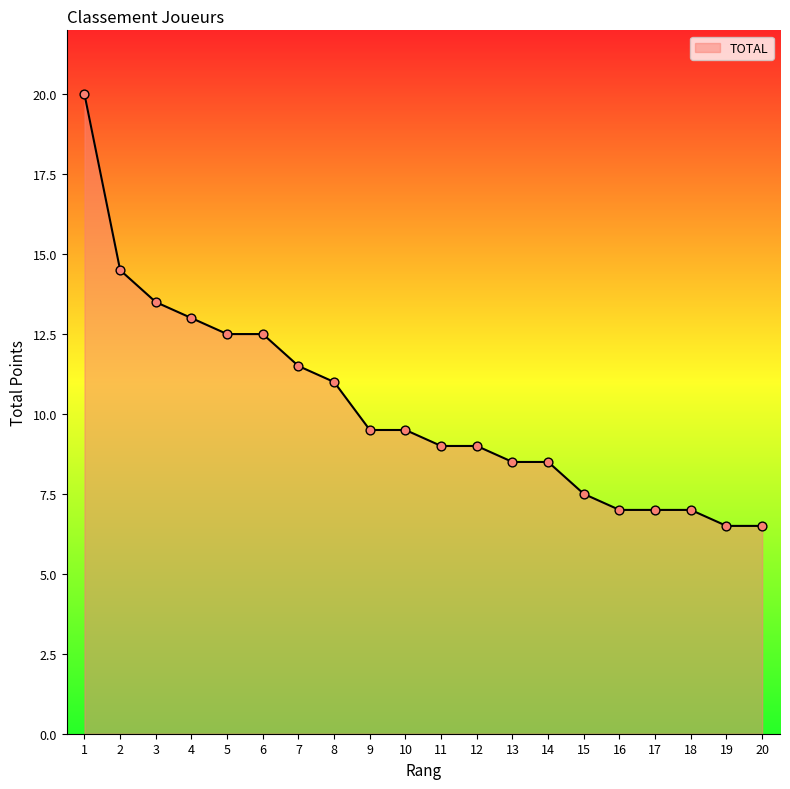

What is the ratio of the value at 7 to the value at 11?

1.3